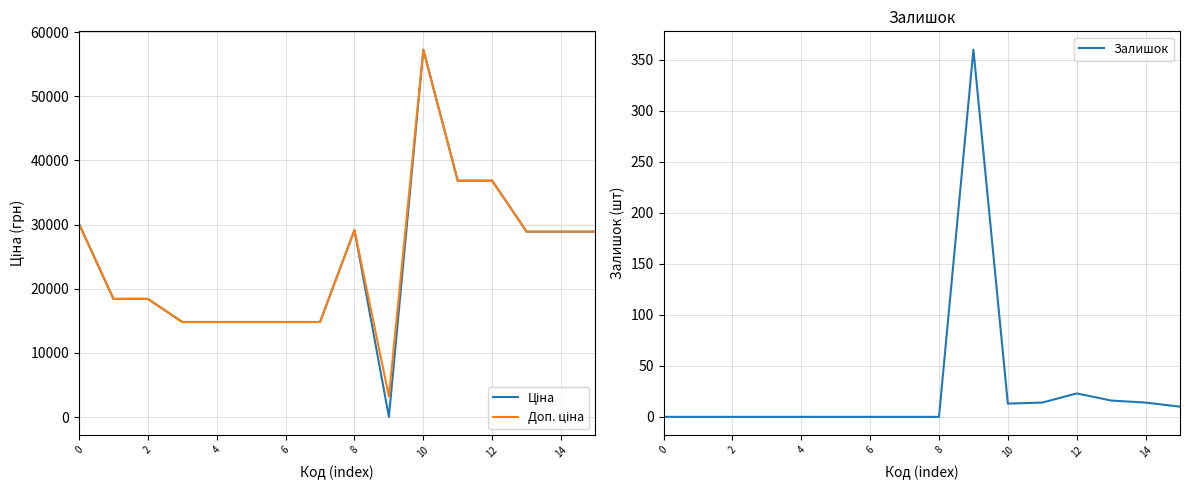

True or false: Доп. ціна has a value of 3205.0 at 9.

True